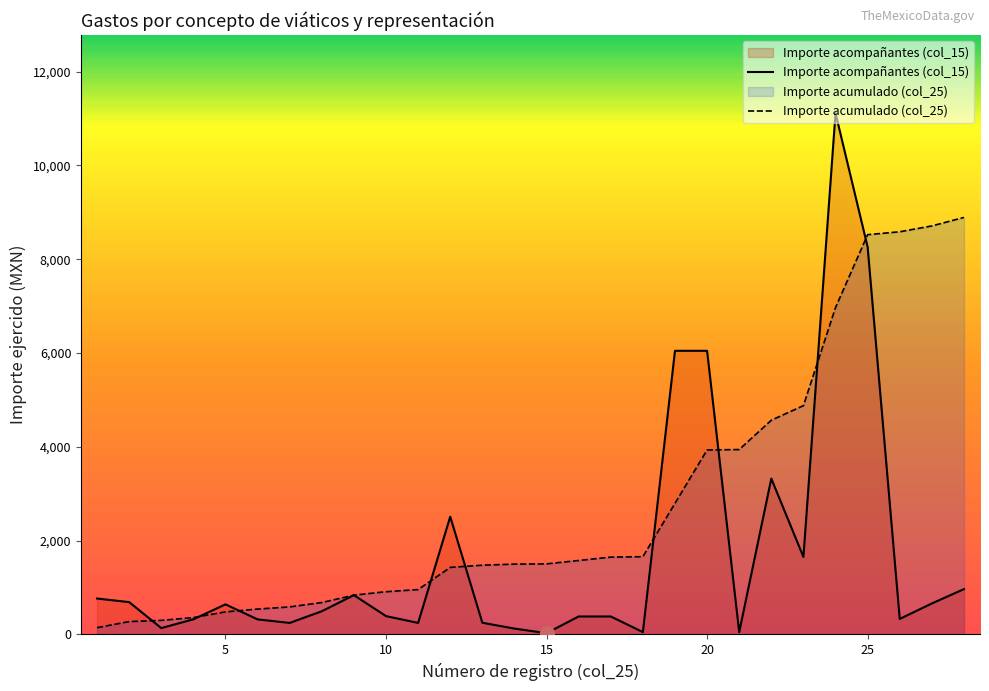

Rank the series by their maximum value, from highest to lowest.

Importe acompañantes (col_15), Importe acumulado (col_25)